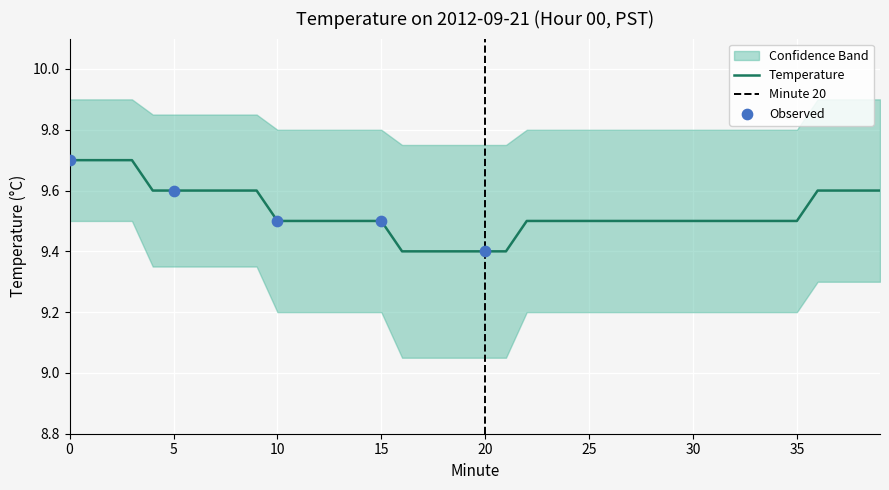

Approximately how many times larger is the value at 33 compared to 20?

1.0